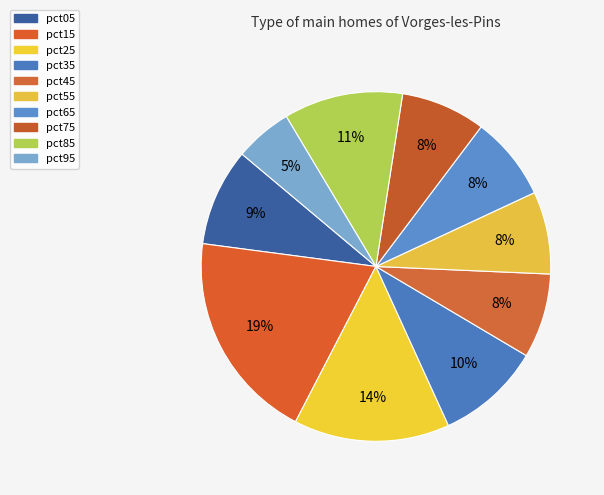

Combined, what portion of the pie is pct65 and pct05?

16.8%